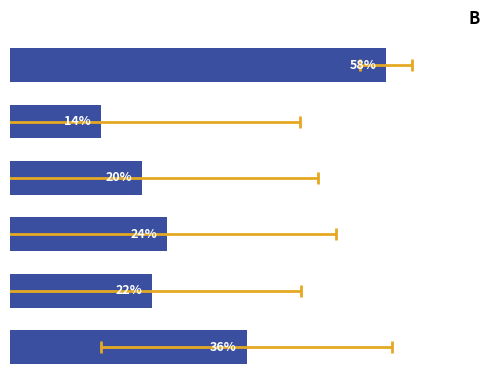

Which category has the lowest value across all series?

1